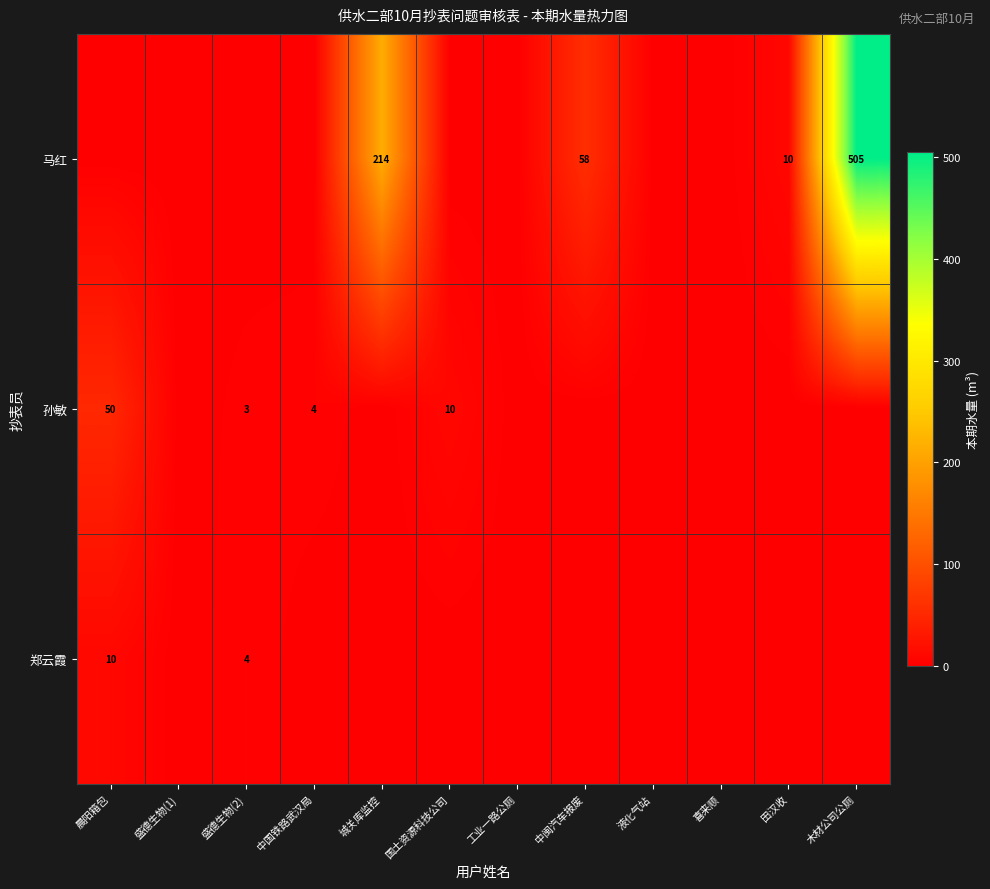

What is the maximum value shown in the chart?

505